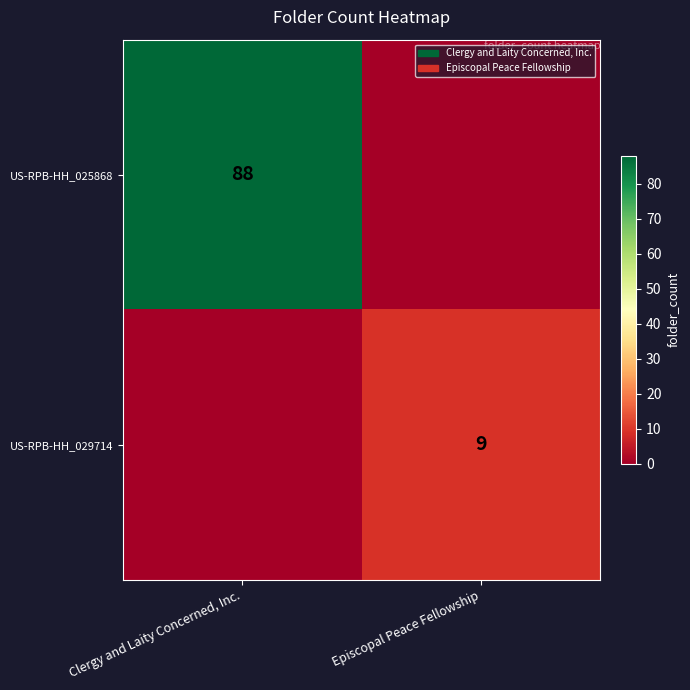

The value of US-RPB-HH_029714 at Episcopal Peace Fellowship is 13. True or false?

False